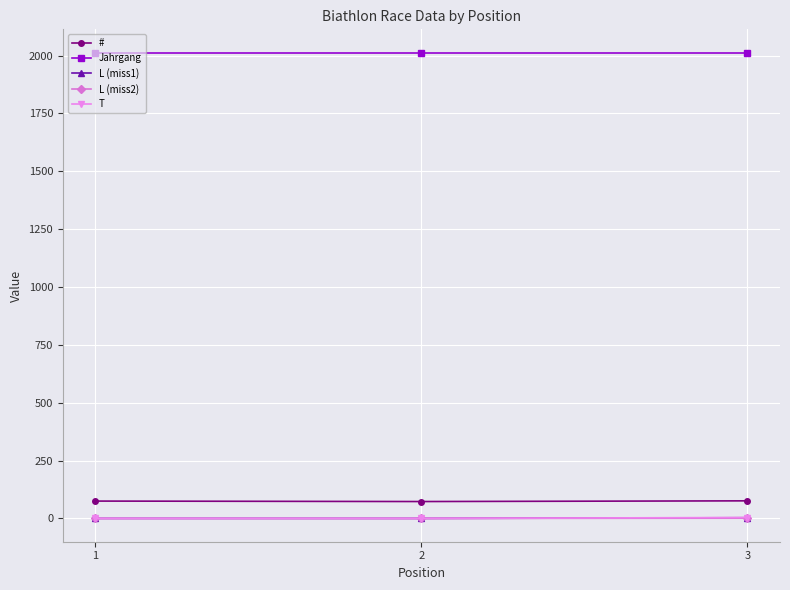

How many lines are shown in the chart?

5